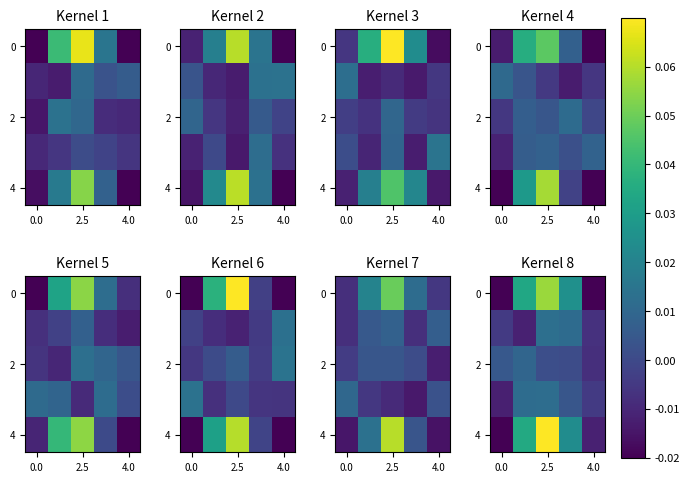

What is the sum of all 0 values?

0.1